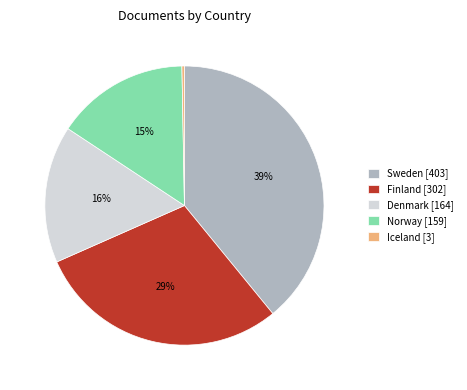

Count the number of slices in the pie.

5